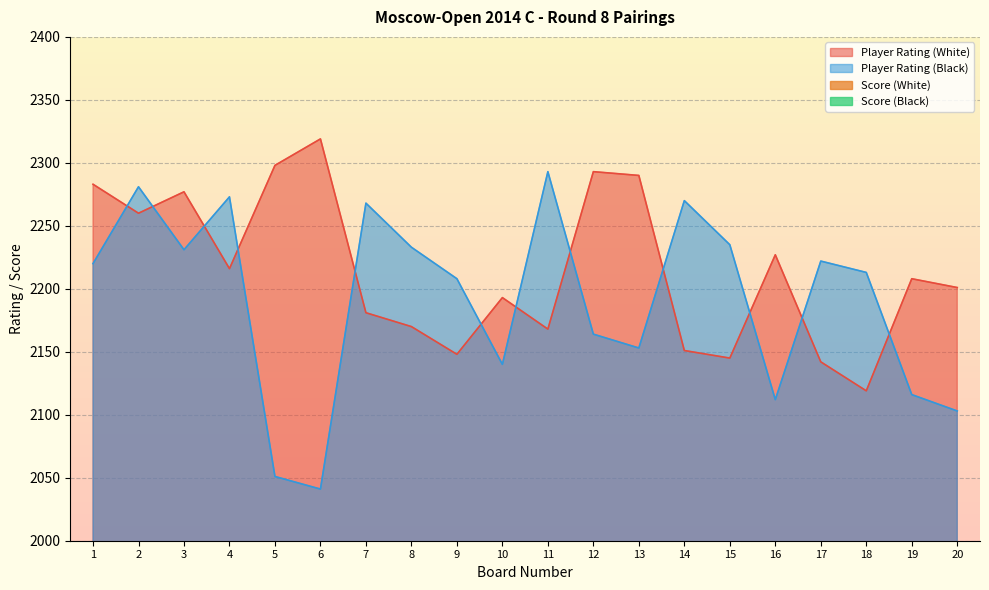

True or false: Score (White) and Player Rating (Black) intersect in this chart.

False